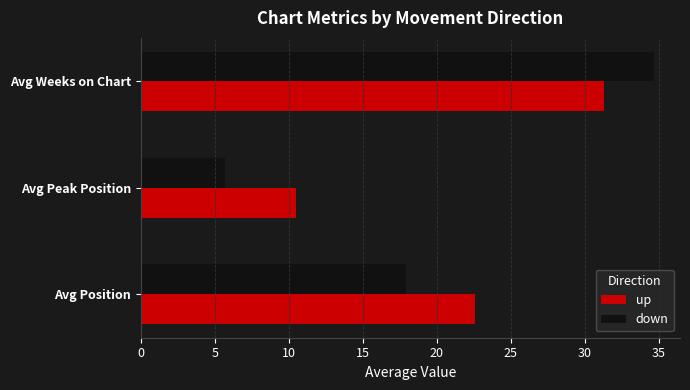

Is it true that up equals 46.6 at Avg Weeks on Chart?

False